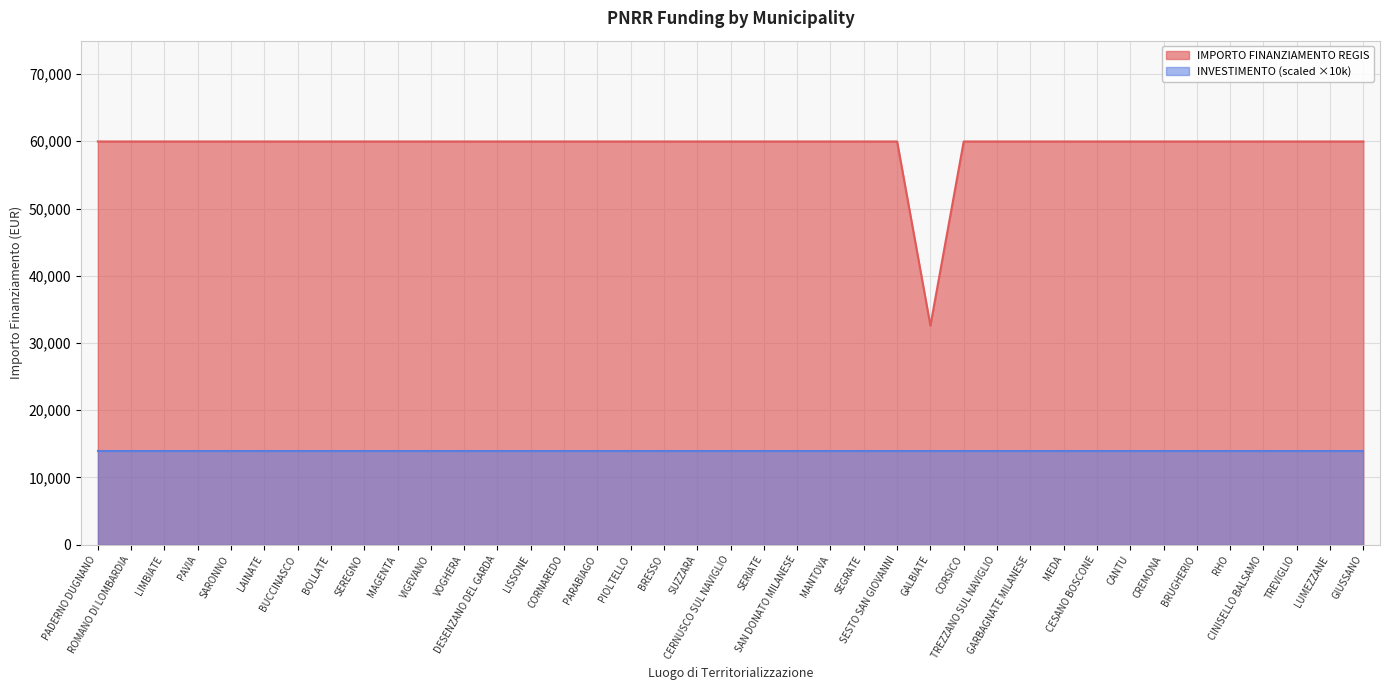

The value at PAVIA is 59966. True or false?

True